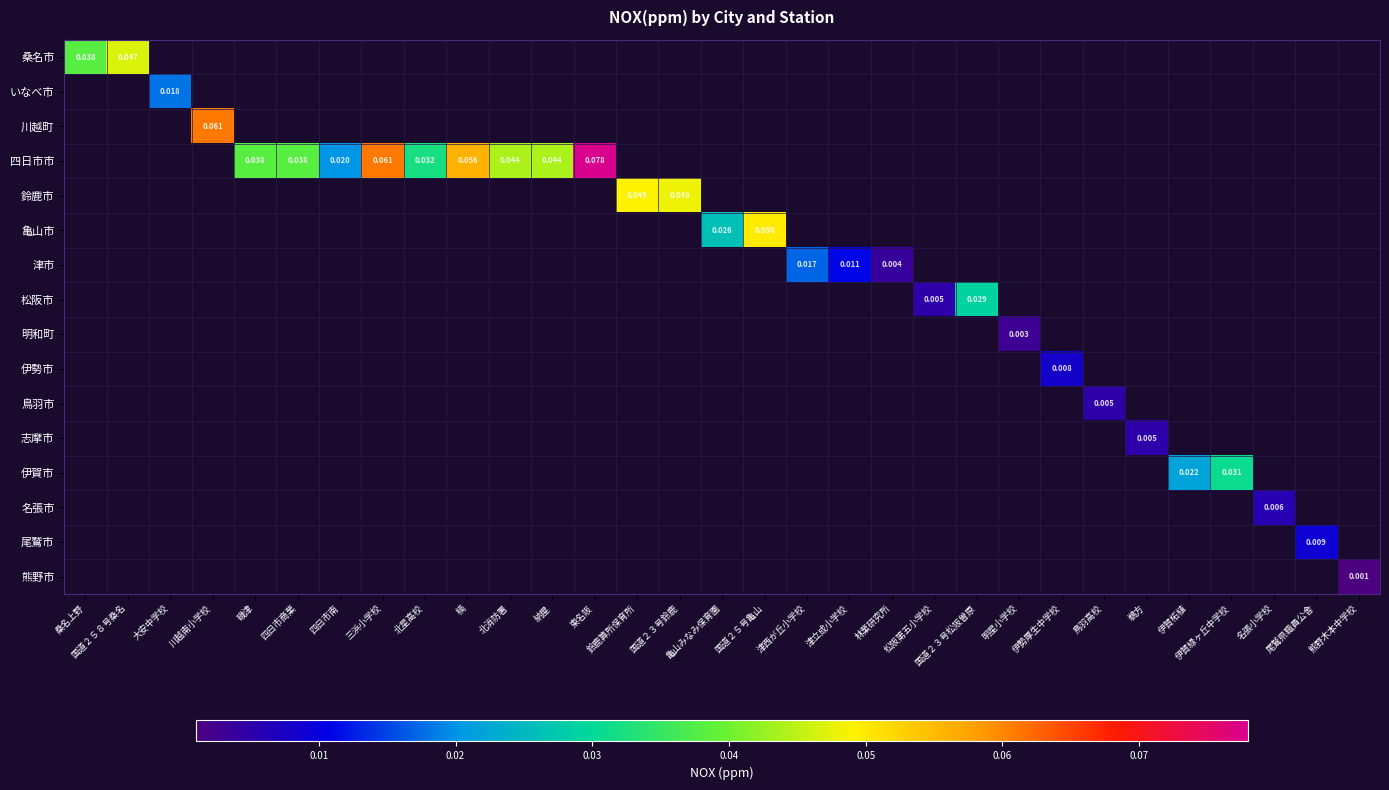

Rank the categories by 四日市市 value from lowest to highest.

四日市南, 桑名上野, 国道２５８号桑名, 大安中学校, 川越南小学校, 北星高校, 磯津, 四日市商業, 北消防署, 納屋, 楠, 三浜小学校, 東名阪, 鈴鹿算所保育所, 国道２３号鈴鹿, 亀山みなみ保育園, 国道２５号亀山, 津西が丘小学校, 津立成小学校, 林業研究所, 松阪第五小学校, 国道２３号松阪曽原, 明星小学校, 伊勢厚生中学校, 鳥羽高校, 鵜方, 伊賀柘植, 伊賀緑ヶ丘中学校, 名張小学校, 尾鷲県職員公舎, 熊野木本中学校